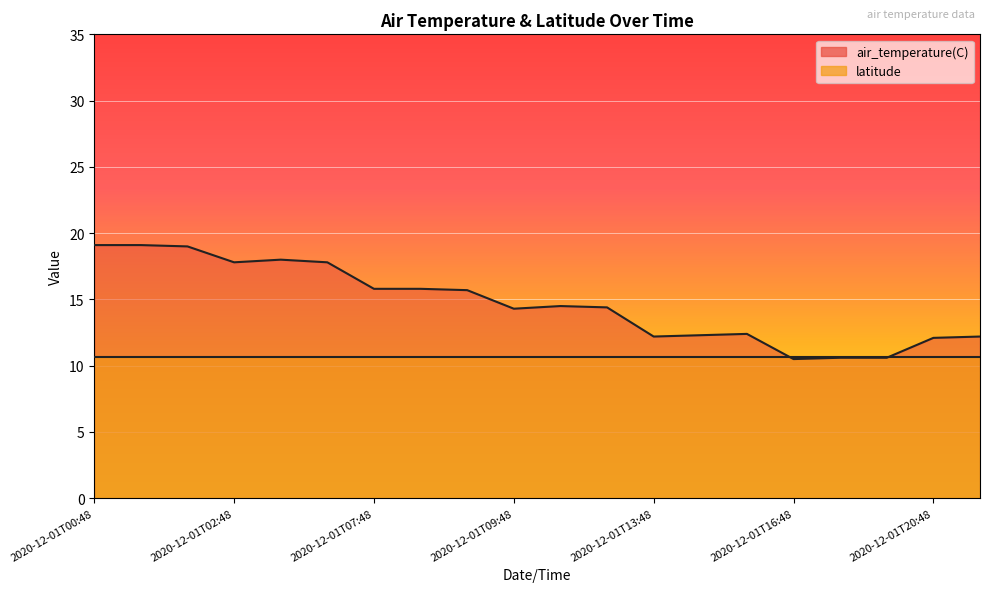

Where is the first local minimum?

2020-12-01T02:48